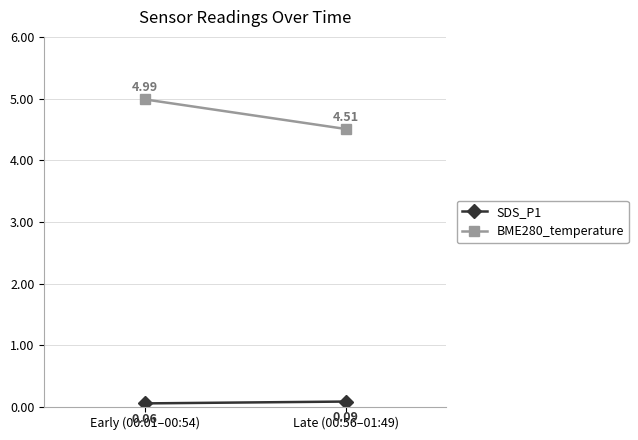

Rank the series by their average value, from lowest to highest.

SDS_P1, BME280_temperature